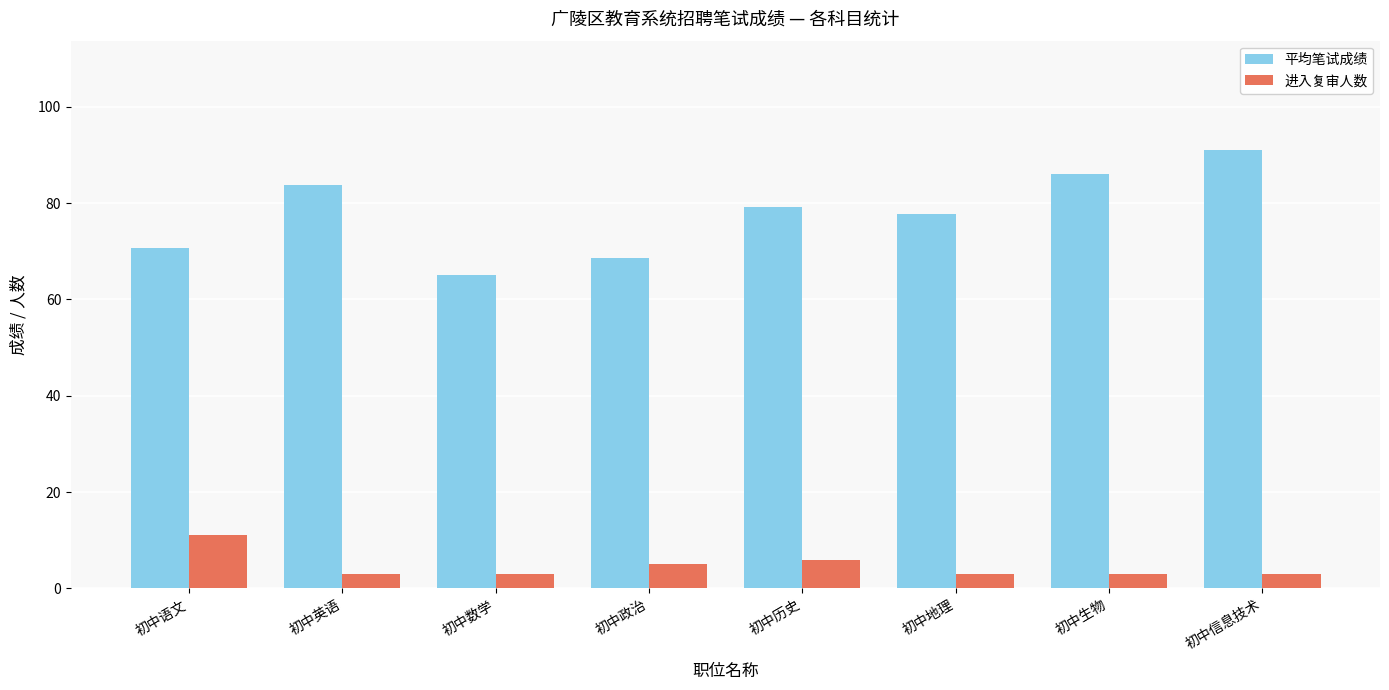

What are all the series names shown in the legend?

平均笔试成绩, 进入复审人数